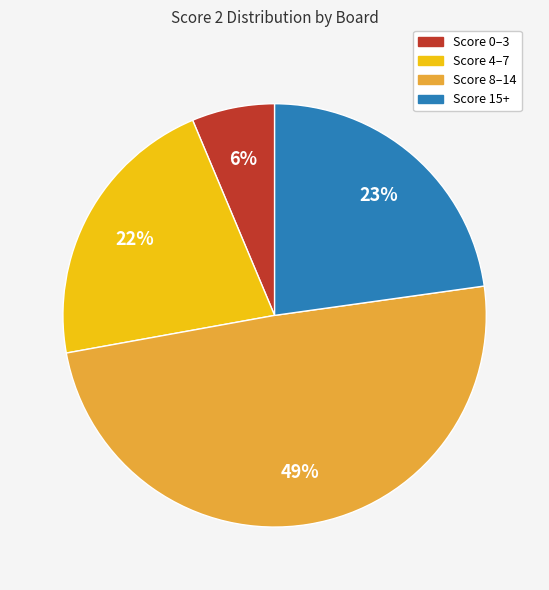

True or false: Score 0–3 accounts for 14% of the total.

False